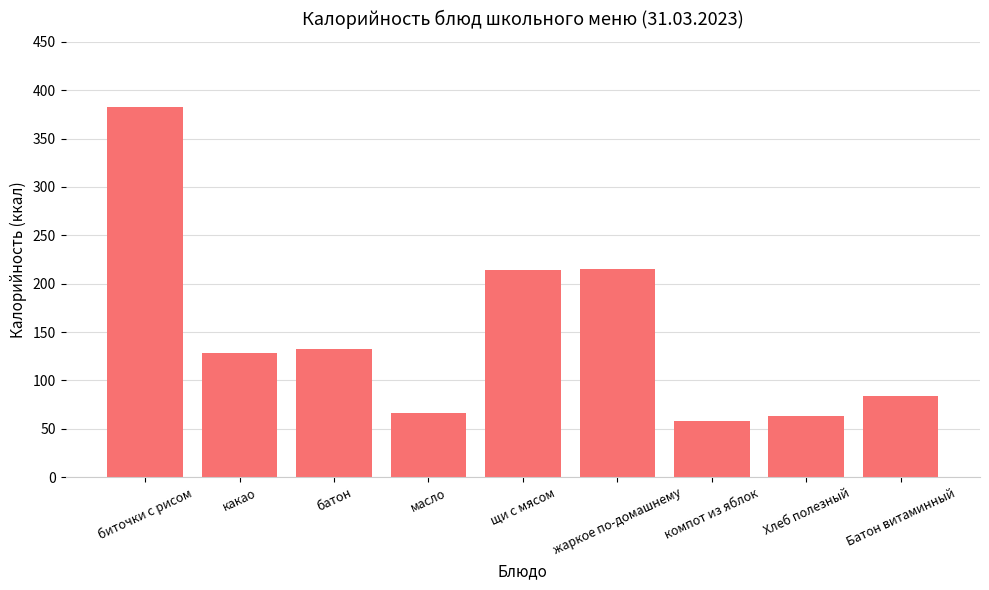

Is it true that the value at щи с мясом is 214?

True